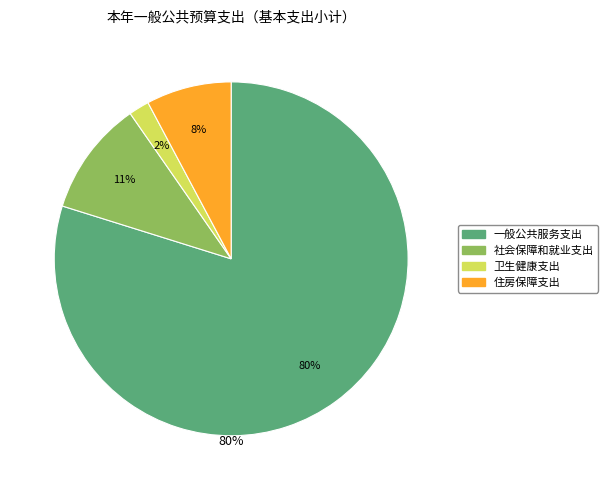

What is the largest slice in the pie chart?

一般公共服务支出